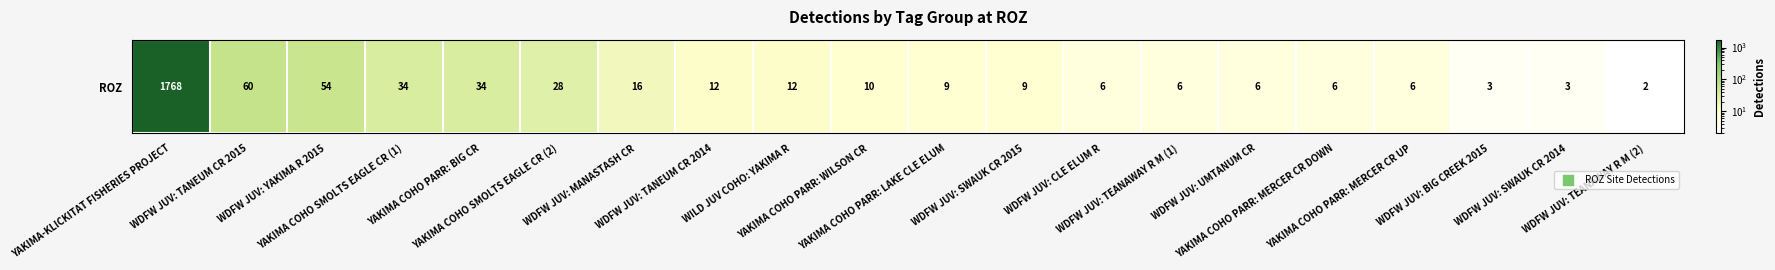

Reading left to right, list all the values displayed in this chart.

YAKIMA-KLICKITAT FISHERIES PROJECT=1768	WDFW JUV: TANEUM CR 2015=60	WDFW JUV: YAKIMA R 2015=54	YAKIMA COHO SMOLTS EAGLE CR (1)=34	YAKIMA COHO PARR: BIG CR=34	YAKIMA COHO SMOLTS EAGLE CR (2)=28	WDFW JUV: MANASTASH CR=16	WDFW JUV: TANEUM CR 2014=12	WILD JUV COHO: YAKIMA R=12	YAKIMA COHO PARR: WILSON CR=10	YAKIMA COHO PARR: LAKE CLE ELUM=9	WDFW JUV: SWAUK CR 2015=9	WDFW JUV: CLE ELUM R=6	WDFW JUV: TEANAWAY R M (1)=6	WDFW JUV: UMTANUM CR=6	YAKIMA COHO PARR: MERCER CR DOWN=6	YAKIMA COHO PARR: MERCER CR UP=6	WDFW JUV: BIG CREEK 2015=3	WDFW JUV: SWAUK CR 2014=3	WDFW JUV: TEANAWAY R M (2)=2